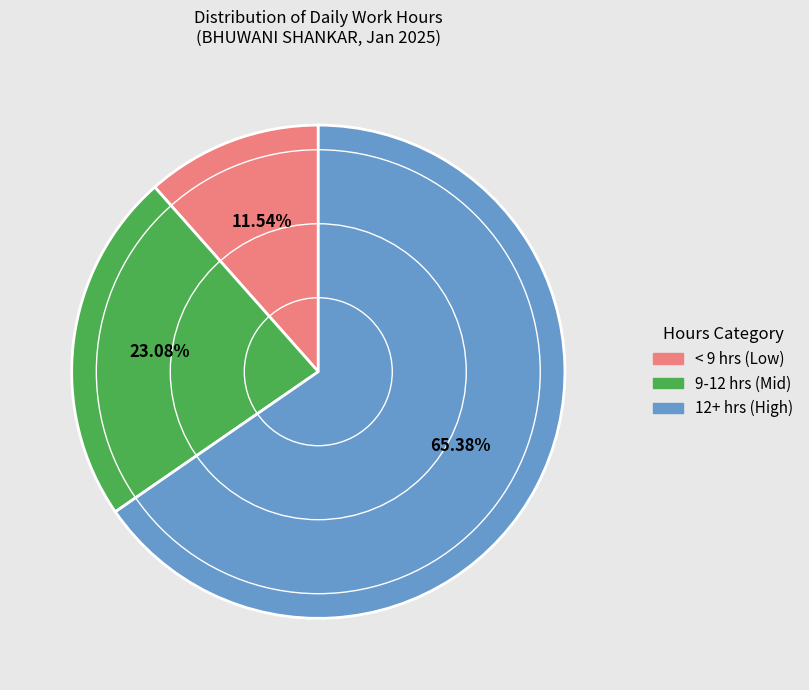

Does any single category account for the majority?

Yes